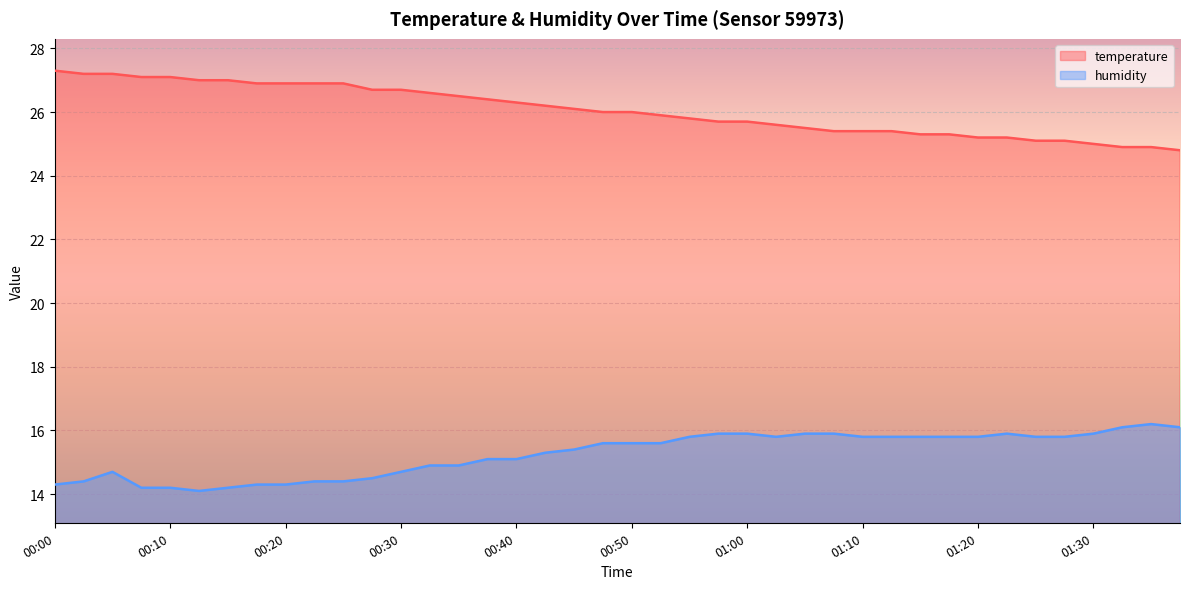

Reading left to right, extract all data points from this chart.

temperature: 27.3	27.2	27.2	27.1	27.1	27.0	27.0	26.9	26.9	26.9	26.9	26.7	26.7	26.6	26.5	26.4	26.3	26.2	26.1	26.0	26.0	25.9	25.8	25.7	25.7	25.6	25.5	25.4	25.4	25.4	25.3	25.3	25.2	25.2	25.1	25.1	25.0	24.9	24.9	24.8
humidity: 14.3	14.4	14.7	14.2	14.2	14.1	14.2	14.3	14.3	14.4	14.4	14.5	14.7	14.9	14.9	15.1	15.1	15.3	15.4	15.6	15.6	15.6	15.8	15.9	15.9	15.8	15.9	15.9	15.8	15.8	15.8	15.8	15.8	15.9	15.8	15.8	15.9	16.1	16.2	16.1